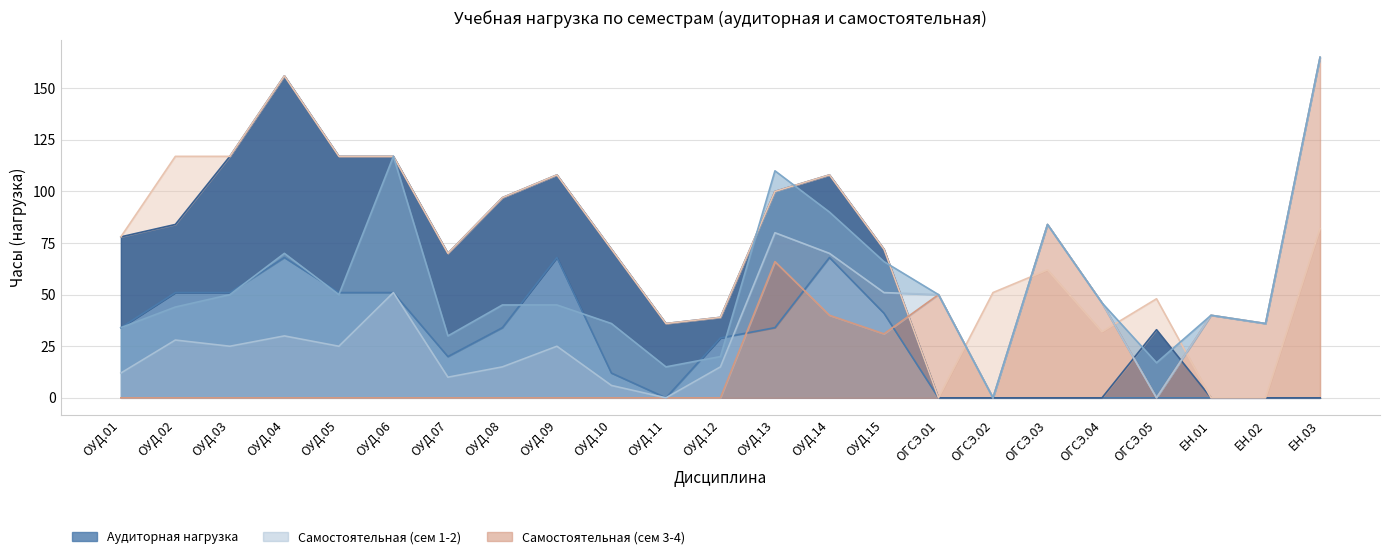

How many values in the Сем 1 аудит series are below 29?

11